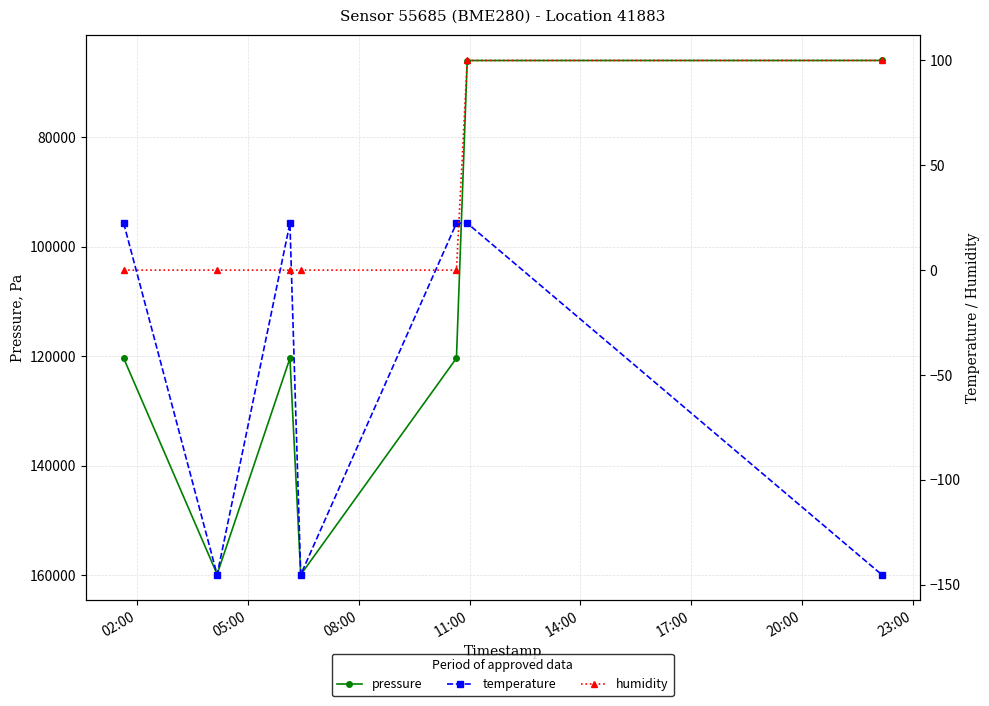

In pressure, how many points are higher than both neighbors (excluding endpoints)?

2